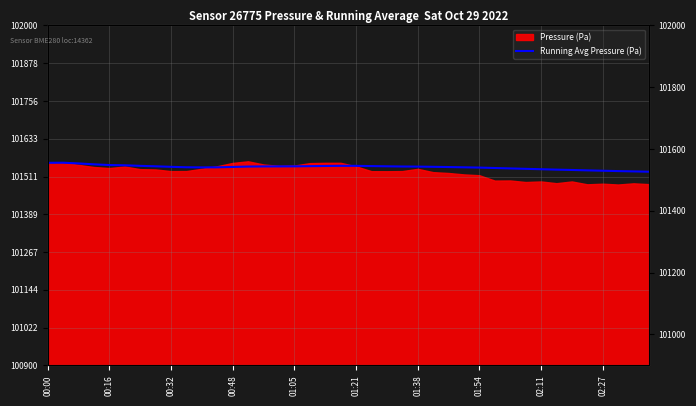

Does the chart display data point markers on the line(s)?

No